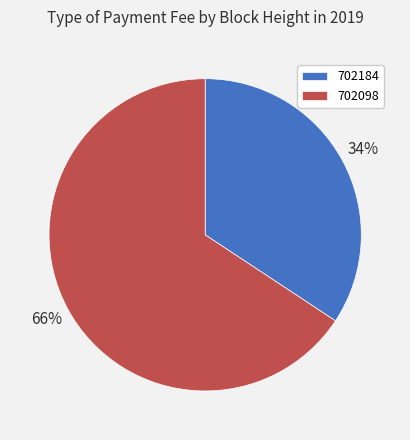

Combined, do 702184 and 702098 account for over 50%?

Yes